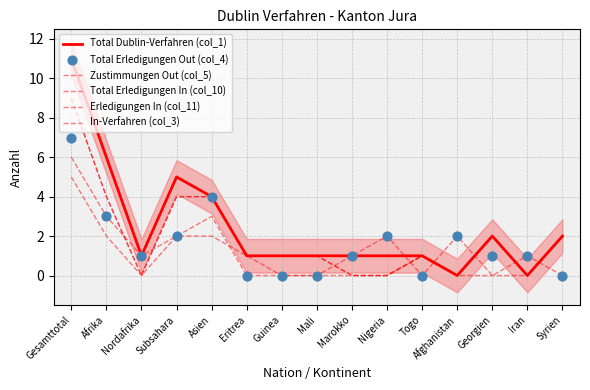

Which series reaches the minimum Y coordinate?

Total Dublin-Verfahren (col_1)